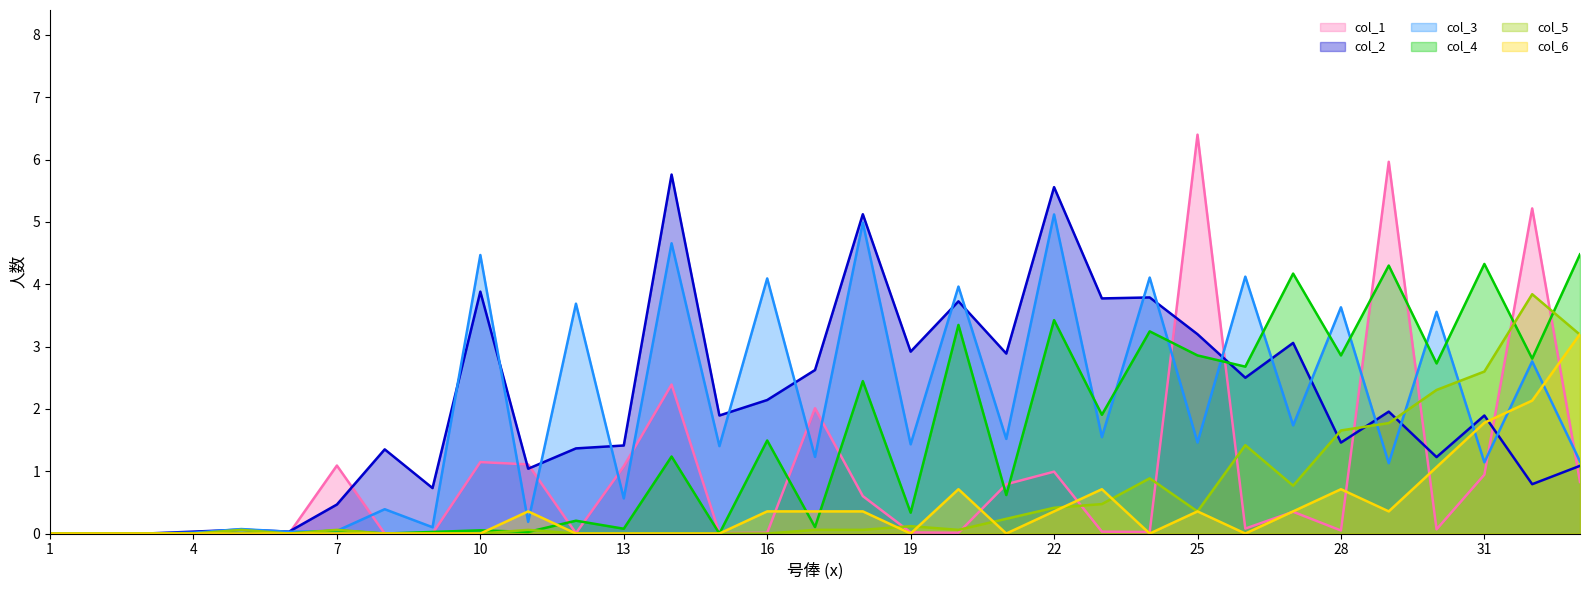

Reading left to right, extract all data points from this chart.

col_1: 1=0.0	2=0.0	3=0.0	4=0.0	5=0.0	6=0.0	7=1.1	8=0.0	9=0.0	10=1.1	11=1.1	12=0.0	13=1.1	14=2.4	15=0.0	16=0.0	17=2.0	18=0.6	19=0.0	20=0.0	21=0.8	22=1.0	23=0.0	24=0.0	25=6.4	26=0.1	27=0.3	28=0.0	29=6.0	30=0.1	31=0.9	32=5.2	33=0.8
col_2: 1=0.0	2=0.0	3=0.0	4=0.0	5=0.1	6=0.0	7=0.5	8=1.4	9=0.7	10=3.9	11=1.0	12=1.4	13=1.4	14=5.8	15=1.9	16=2.1	17=2.6	18=5.1	19=2.9	20=3.7	21=2.9	22=5.6	23=3.8	24=3.8	25=3.2	26=2.5	27=3.1	28=1.5	29=2.0	30=1.2	31=1.9	32=0.8	33=1.1
col_3: 1=0.0	2=0.0	3=0.0	4=0.0	5=0.1	6=0.0	7=0.0	8=0.4	9=0.1	10=4.5	11=0.2	12=3.7	13=0.6	14=4.7	15=1.4	16=4.1	17=1.2	18=5.0	19=1.4	20=4.0	21=1.5	22=5.1	23=1.5	24=4.1	25=1.5	26=4.1	27=1.7	28=3.6	29=1.1	30=3.6	31=1.1	32=2.8	33=1.2
col_4: 1=0.0	2=0.0	3=0.0	4=0.0	5=0.0	6=0.0	7=0.1	8=0.0	9=0.0	10=0.1	11=0.0	12=0.2	13=0.1	14=1.2	15=0.0	16=1.5	17=0.1	18=2.4	19=0.3	20=3.3	21=0.6	22=3.4	23=1.9	24=3.2	25=2.9	26=2.7	27=4.2	28=2.9	29=4.3	30=2.7	31=4.3	32=2.8	33=4.5
col_5: 1=0.0	2=0.0	3=0.0	4=0.0	5=0.1	6=0.0	7=0.1	8=0.0	9=0.0	10=0.0	11=0.1	12=0.0	13=0.0	14=0.0	15=0.0	16=0.0	17=0.1	18=0.1	19=0.1	20=0.1	21=0.2	22=0.4	23=0.5	24=0.9	25=0.4	26=1.4	27=0.8	28=1.7	29=1.8	30=2.3	31=2.6	32=3.8	33=3.2
col_6: 1=0.0	2=0.0	3=0.0	4=0.0	5=0.0	6=0.0	7=0.0	8=0.0	9=0.0	10=0.0	11=0.4	12=0.0	13=0.0	14=0.0	15=0.0	16=0.4	17=0.4	18=0.4	19=0.0	20=0.7	21=0.0	22=0.4	23=0.7	24=0.0	25=0.4	26=0.0	27=0.4	28=0.7	29=0.4	30=1.1	31=1.8	32=2.1	33=3.2